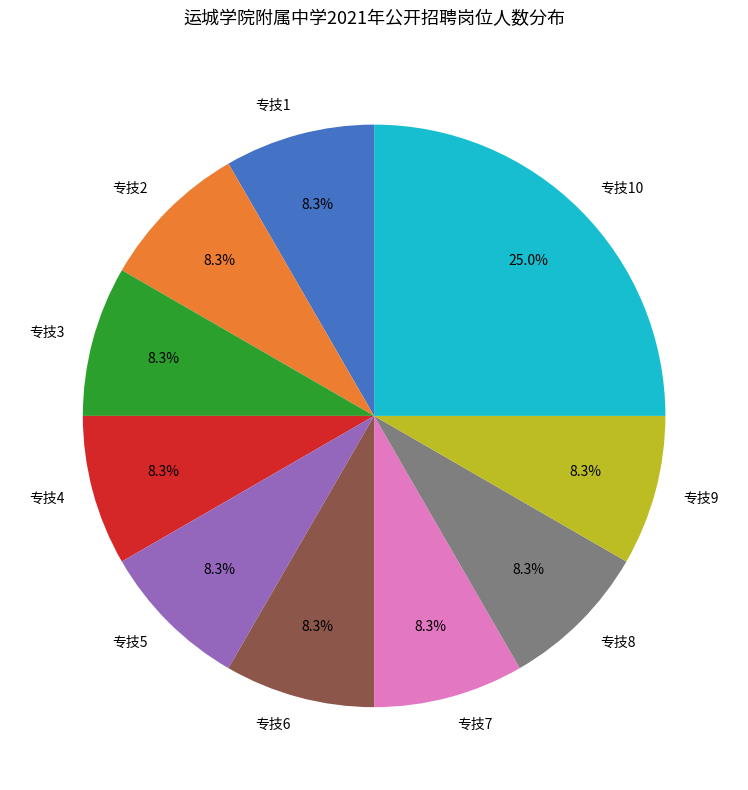

What is the largest slice in the pie chart?

专技10